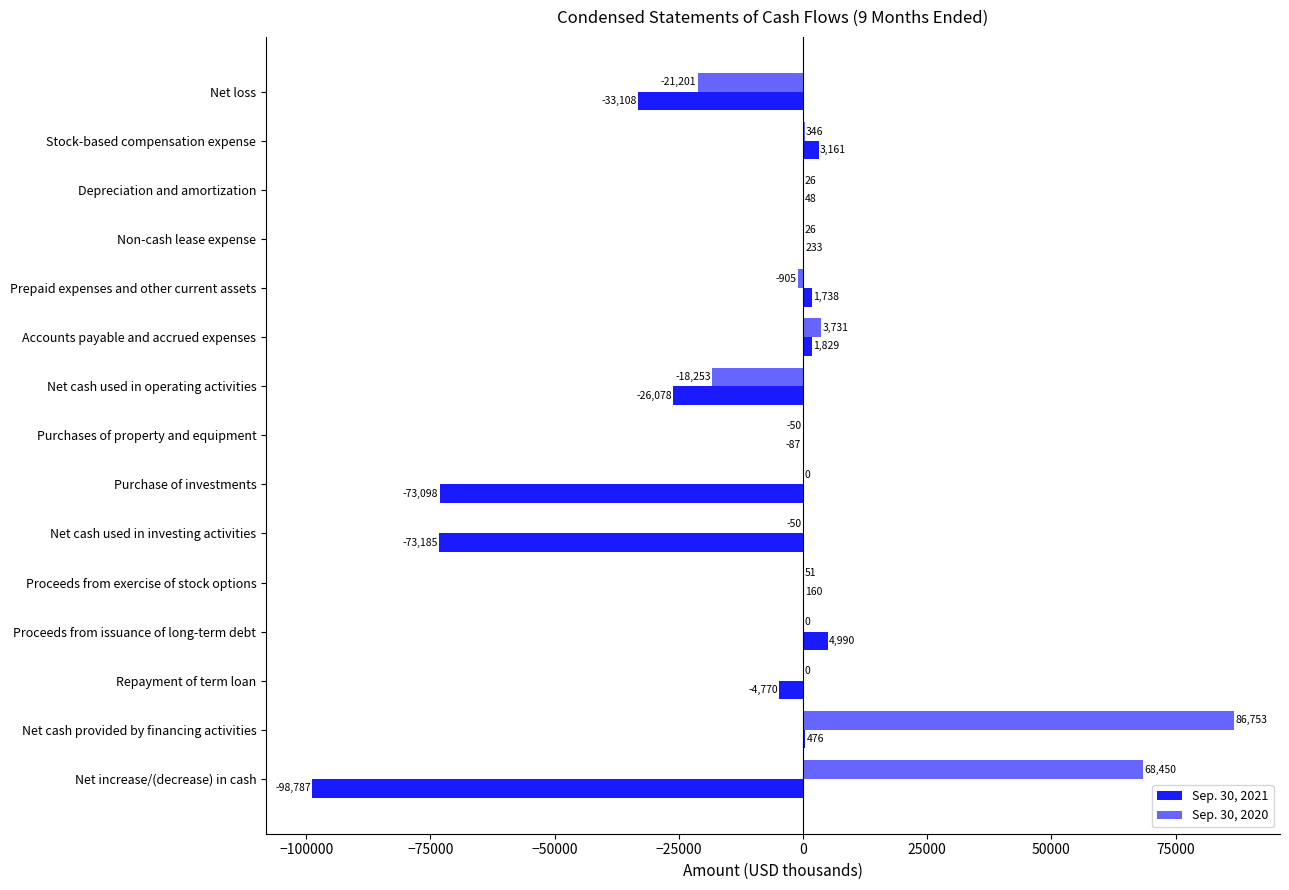

True or false: Sep. 30, 2020 has a value of 26 at Non-cash lease expense.

True